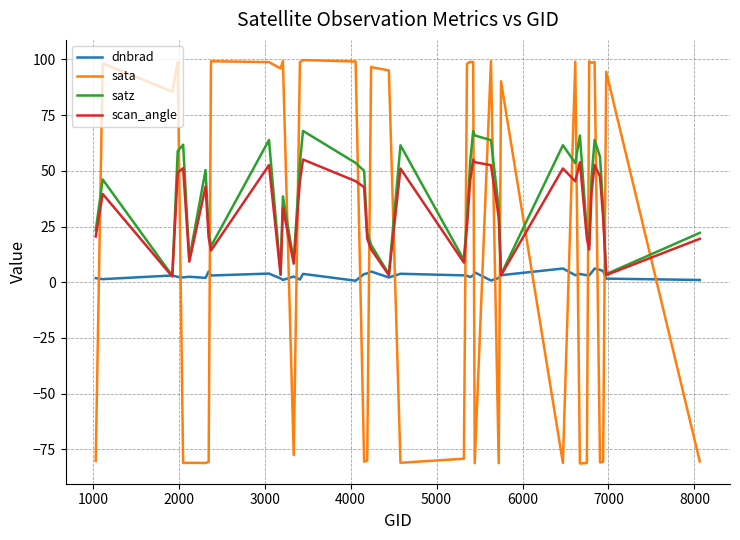

Rank the series by their average value, from lowest to highest.

dnbrad, sata, scan_angle, satz